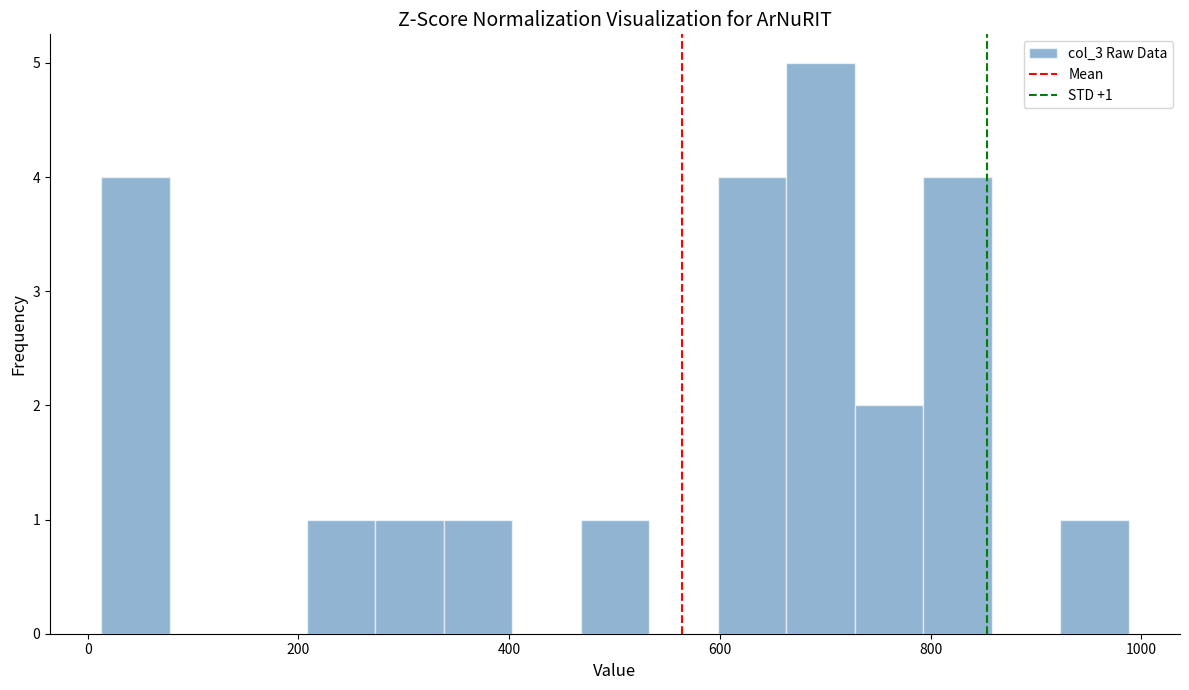

Read against the x-axis, roughly where is the centre of the tallest bar?

700